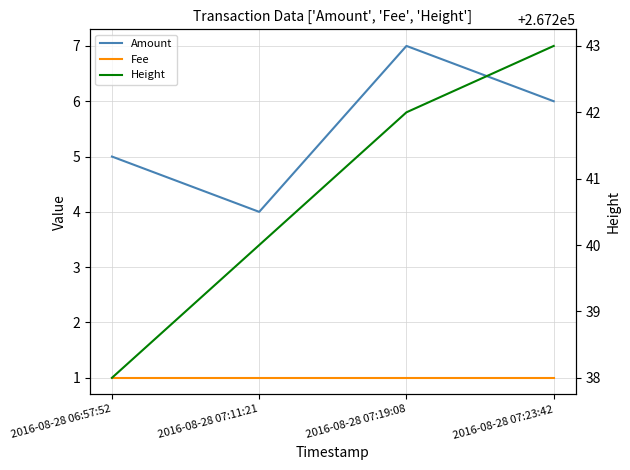

Is it true that Height equals 107895 at 2016-08-28 07:23:42?

False